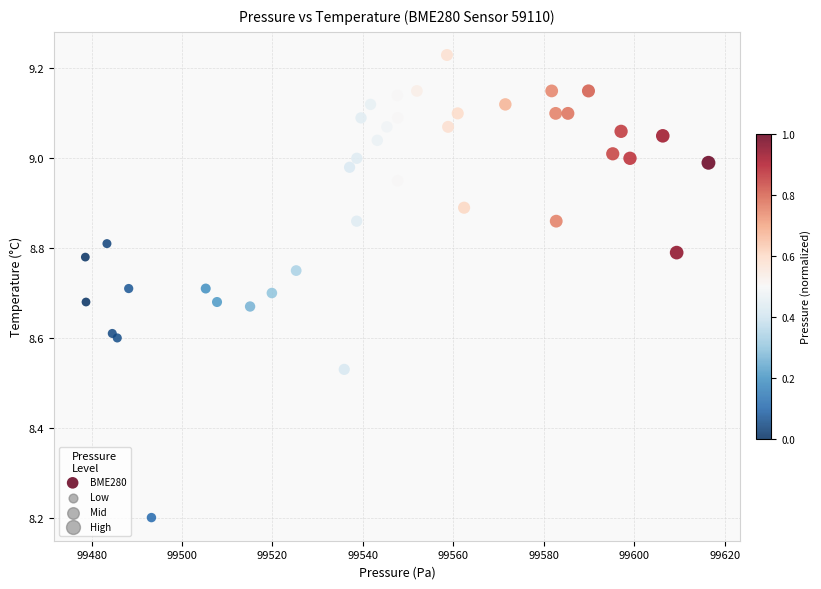

What Y value in the scatter plot is closest to 8?

8.2